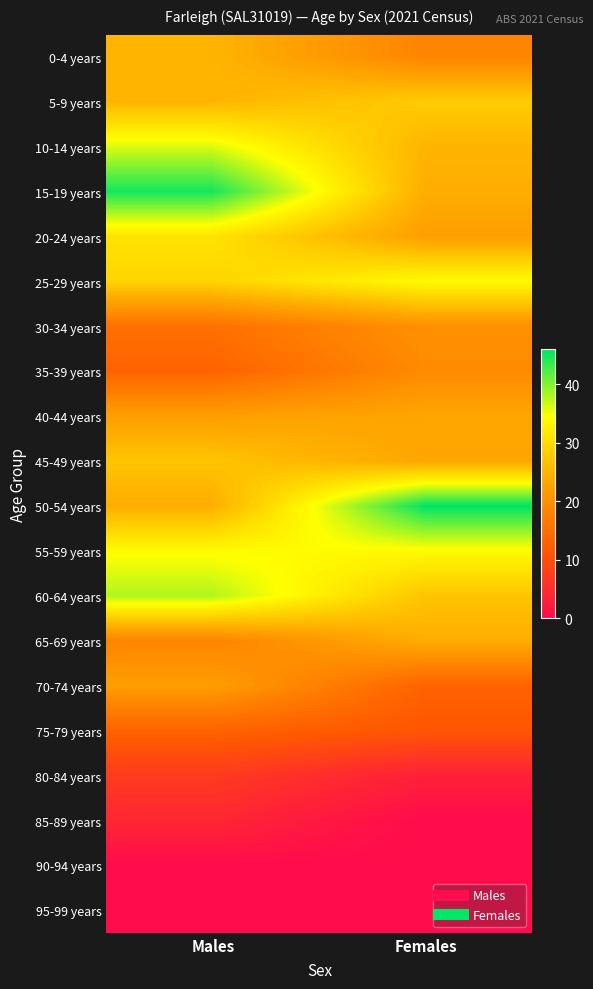

Reading left to right, what are all the values shown in this chart?

0-4 years: Males=25	Females=18
5-9 years: Males=25	Females=28
10-14 years: Males=36	Females=25
15-19 years: Males=45	Females=24
20-24 years: Males=31	Females=22
25-29 years: Males=29	Females=34
30-34 years: Males=15	Females=20
35-39 years: Males=13	Females=19
40-44 years: Males=22	Females=23
45-49 years: Males=27	Females=23
50-54 years: Males=24	Females=46
55-59 years: Males=34	Females=34
60-64 years: Males=38	Females=27
65-69 years: Males=18	Females=24
70-74 years: Males=22	Females=13
75-79 years: Males=13	Females=11
80-84 years: Males=7	Females=3
85-89 years: Males=4	Females=0
90-94 years: Males=0	Females=0
95-99 years: Males=0	Females=0